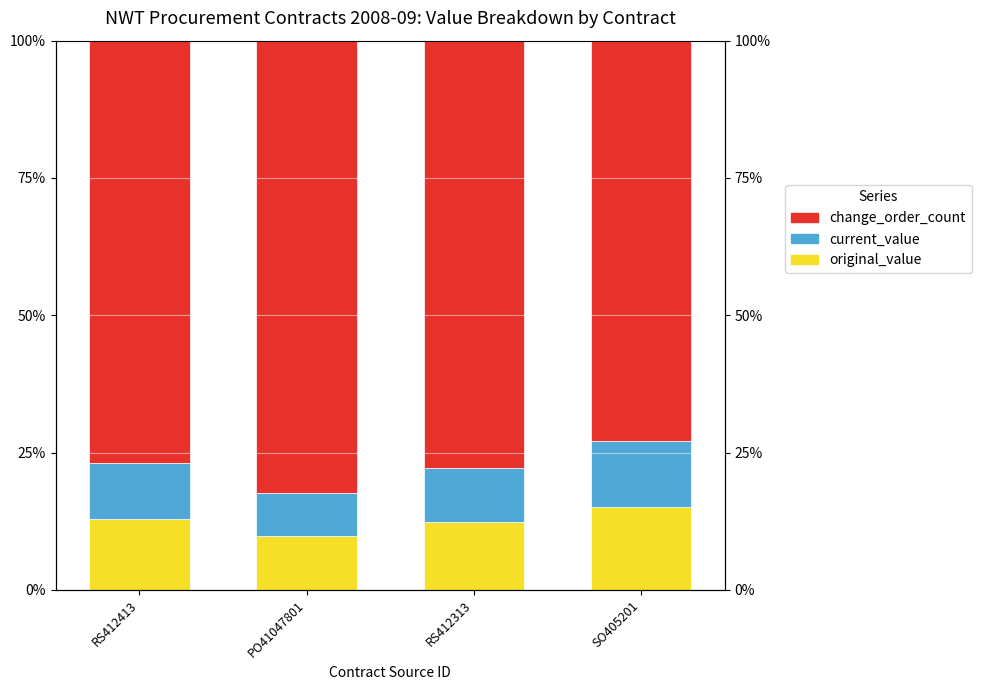

Reading left to right, transcribe all the data shown in this chart.

original_value: RS412413=0.1	PO41047801=0.1	RS412313=0.1	SO405201=0.2
current_value: RS412413=0.1	PO41047801=0.1	RS412313=0.1	SO405201=0.1
change_order_count: RS412413=0.8	PO41047801=0.8	RS412313=0.8	SO405201=0.7